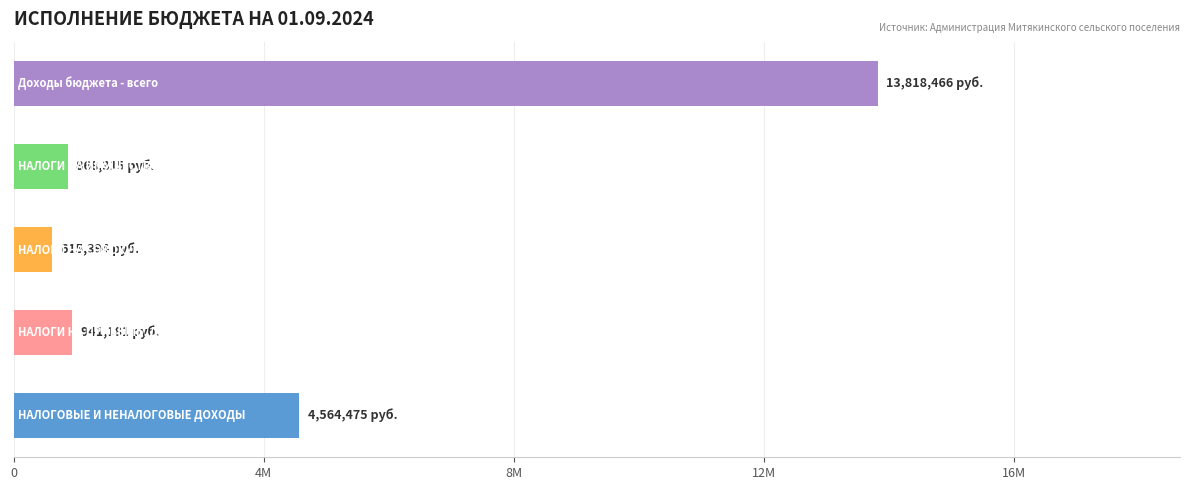

Are the bars horizontal?

Yes